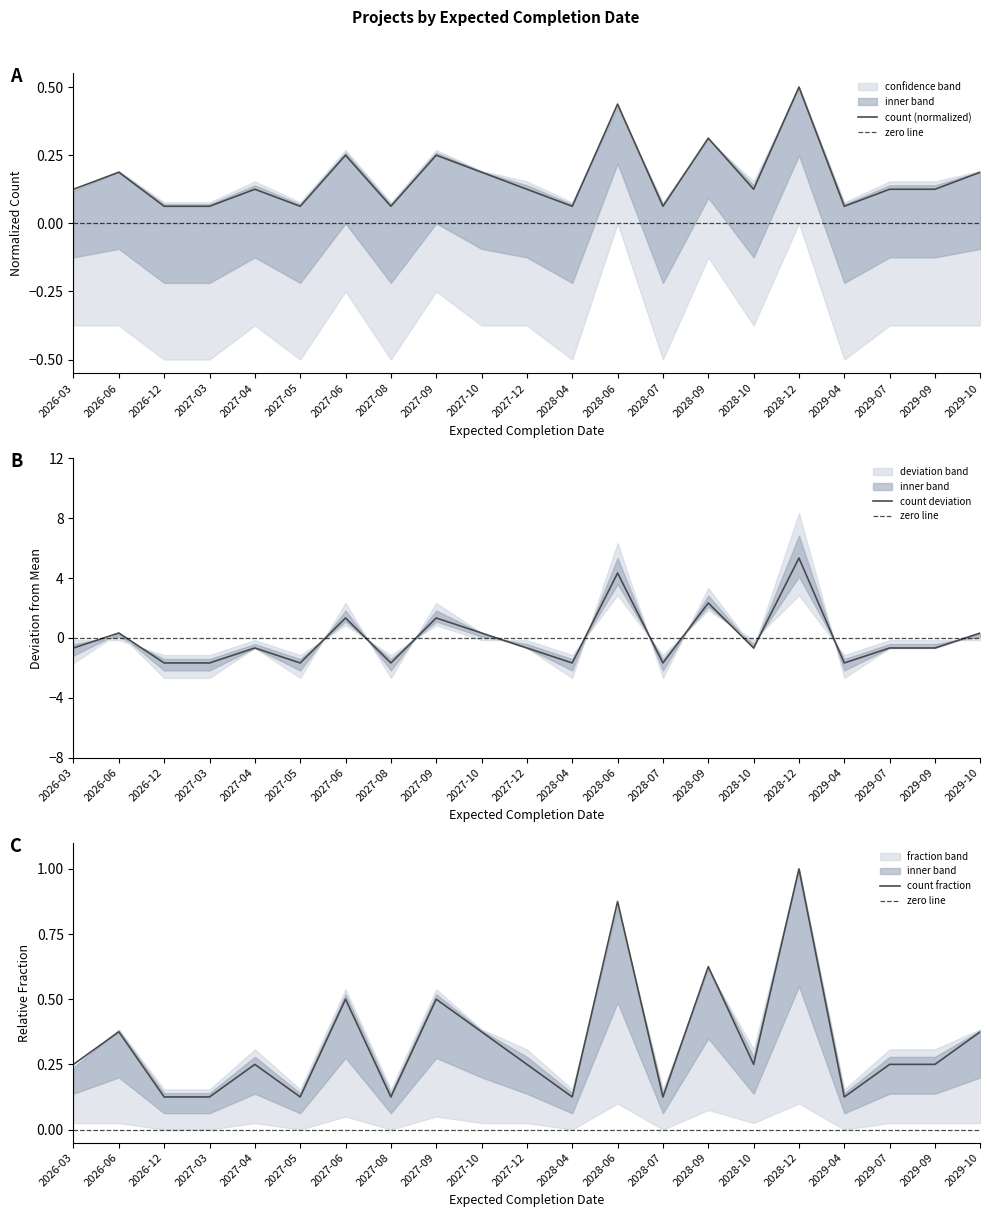

After their last crossing, which series has the higher values: count or upper?

upper